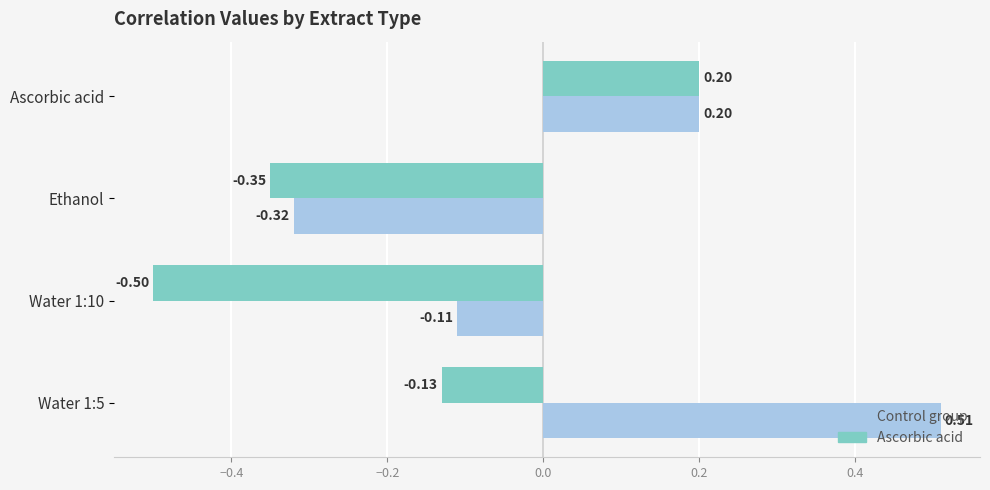

Rank the categories by Control group value from lowest to highest.

Ethanol, Water 1:10, Ascorbic acid, Water 1:5